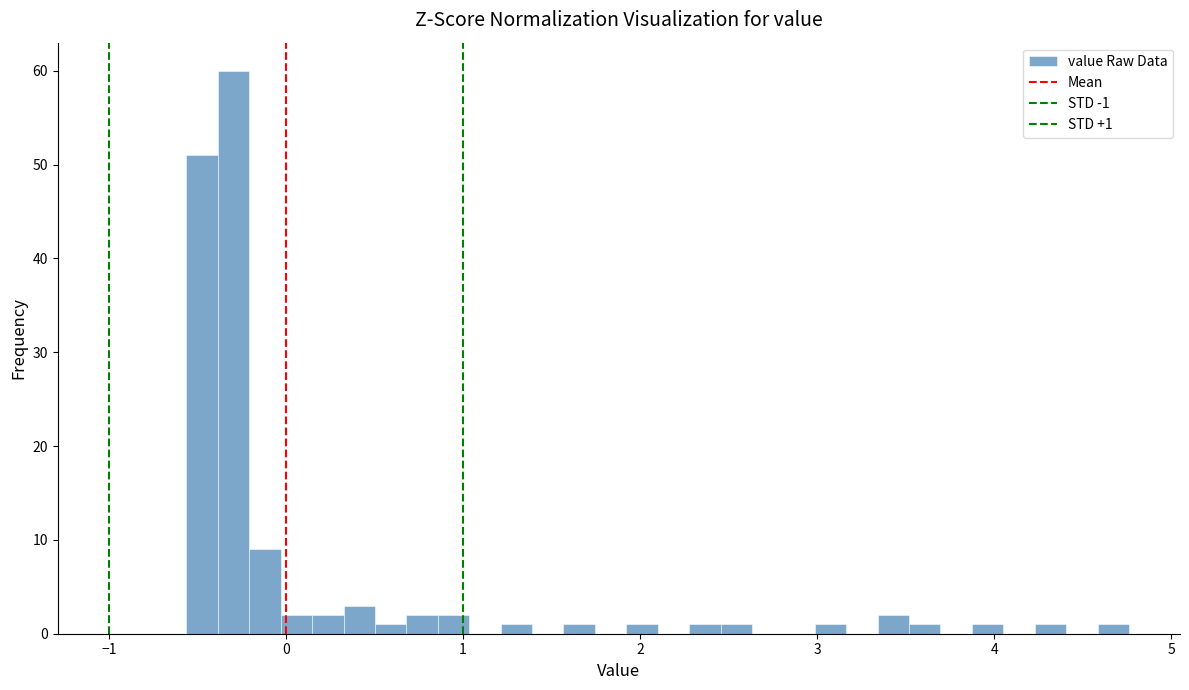

Read against the x-axis, roughly where is the centre of the tallest bar?

-0.3